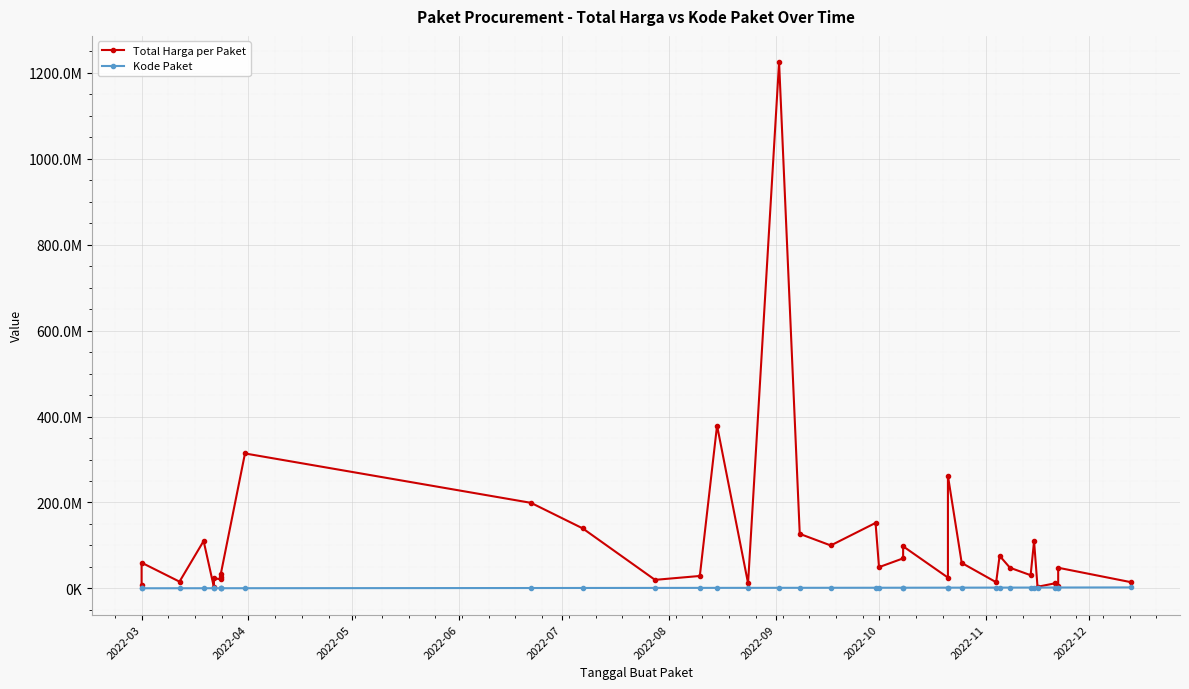

How many distinct data groups are displayed?

2